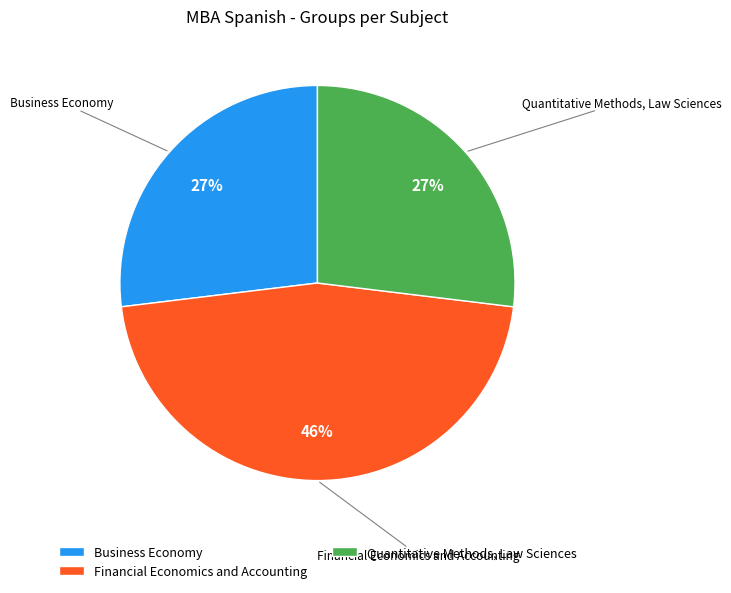

Does Financial Economics and Accounting represent more than half of the total?

No